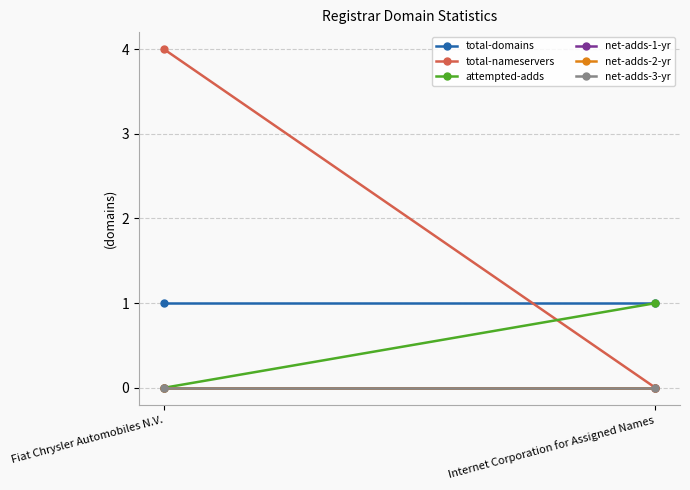

At which label is total-domains closest to 1?

Fiat Chrysler Automobiles N.V.